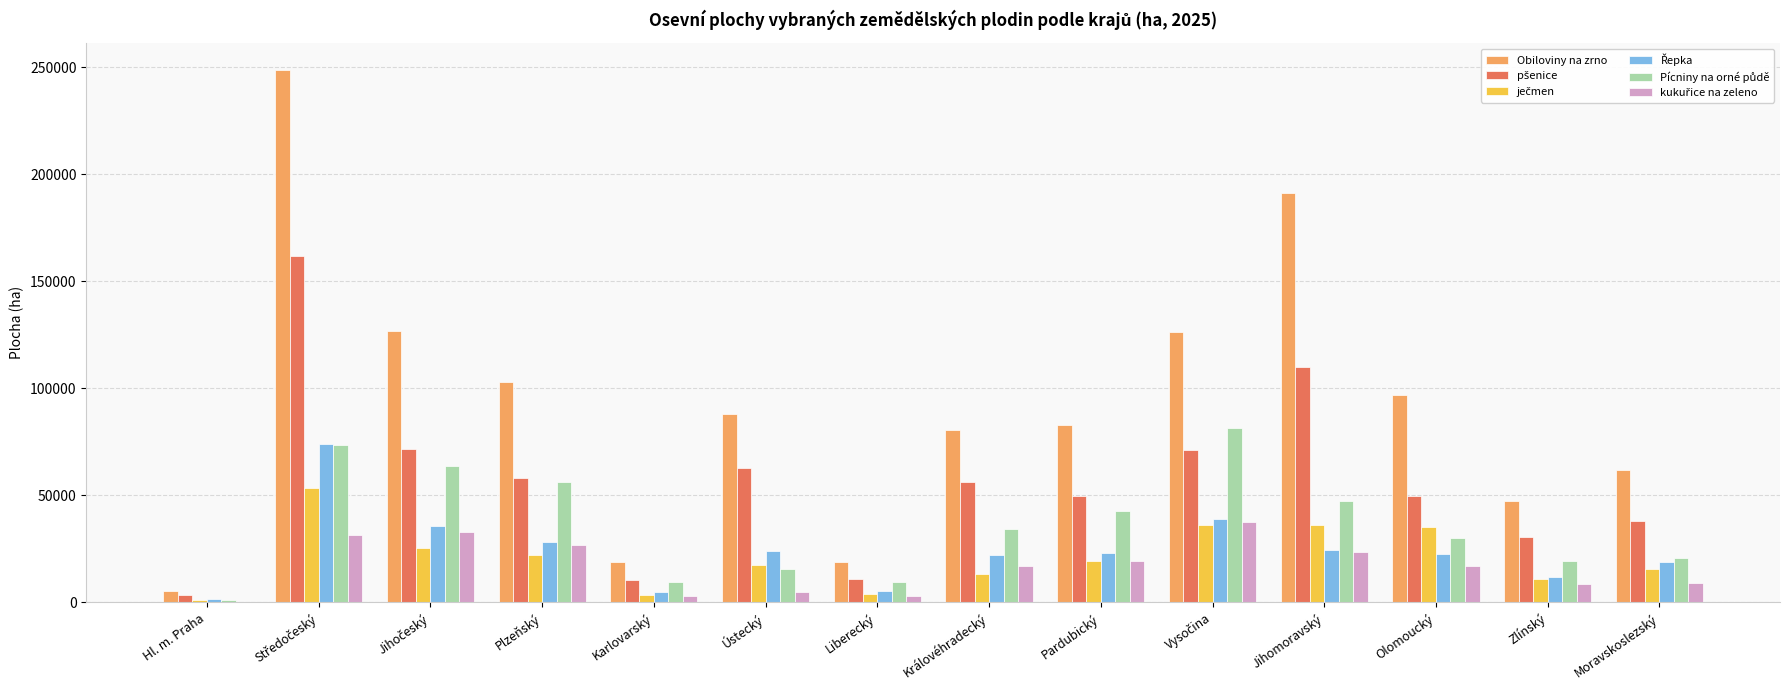

What is the total value across all series at Pardubický?

237686.4